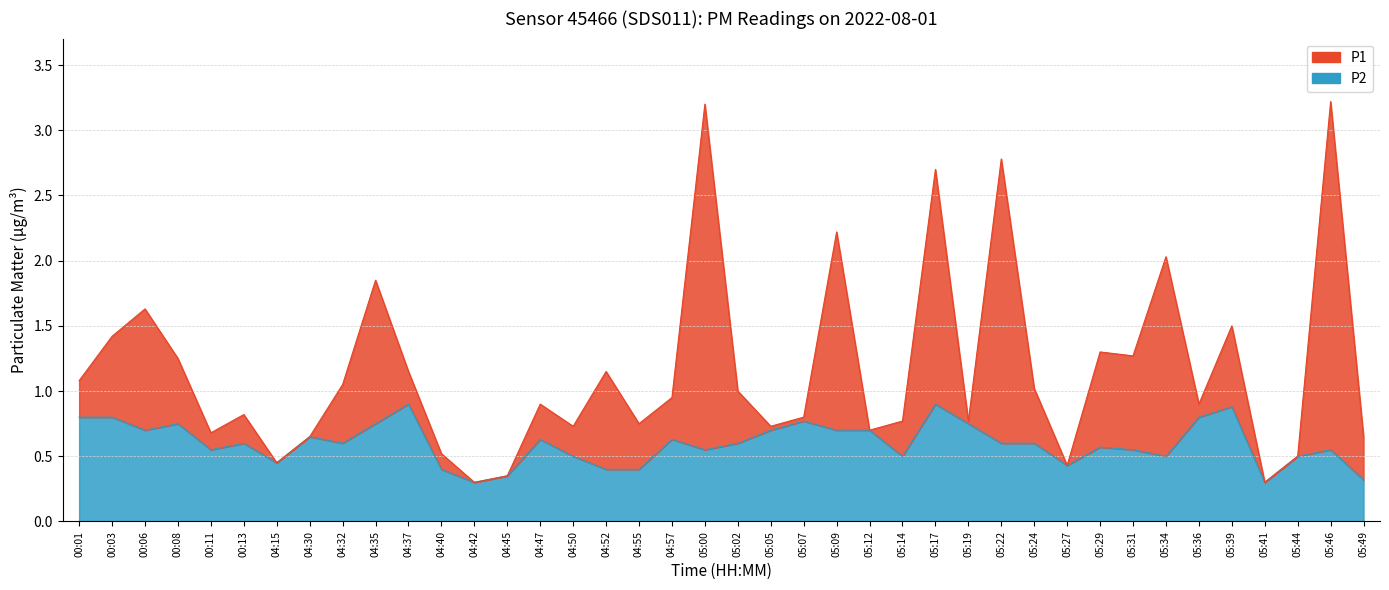

Reading left to right, what are all the values shown in this chart?

P1: 1.1	1.4	1.6	1.2	0.7	0.8	0.5	0.7	1.1	1.9	1.1	0.5	0.3	0.3	0.9	0.7	1.1	0.8	0.9	3.2	1.0	0.7	0.8	2.2	0.7	0.8	2.7	0.8	2.8	1.0	0.4	1.3	1.3	2.0	0.9	1.5	0.3	0.5	3.2	0.7
P2: 0.8	0.8	0.7	0.8	0.6	0.6	0.5	0.7	0.6	0.8	0.9	0.4	0.3	0.3	0.6	0.5	0.4	0.4	0.6	0.6	0.6	0.7	0.8	0.7	0.7	0.5	0.9	0.8	0.6	0.6	0.4	0.6	0.6	0.5	0.8	0.9	0.3	0.5	0.6	0.3